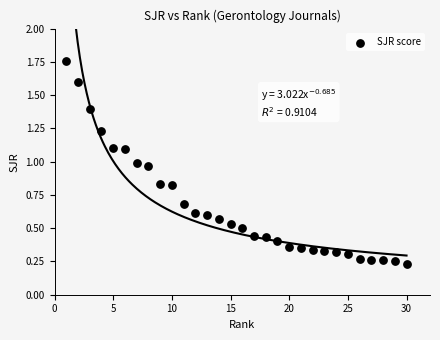

What is the range of X values (max minus min)?

29.0